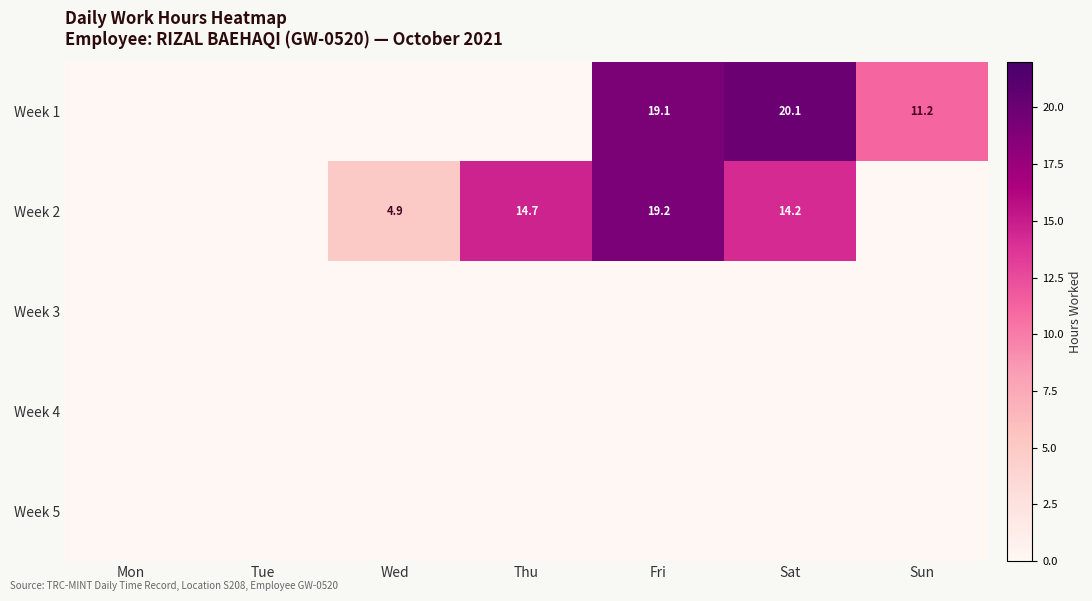

Which has a higher value, Wed or Mon?

Wed